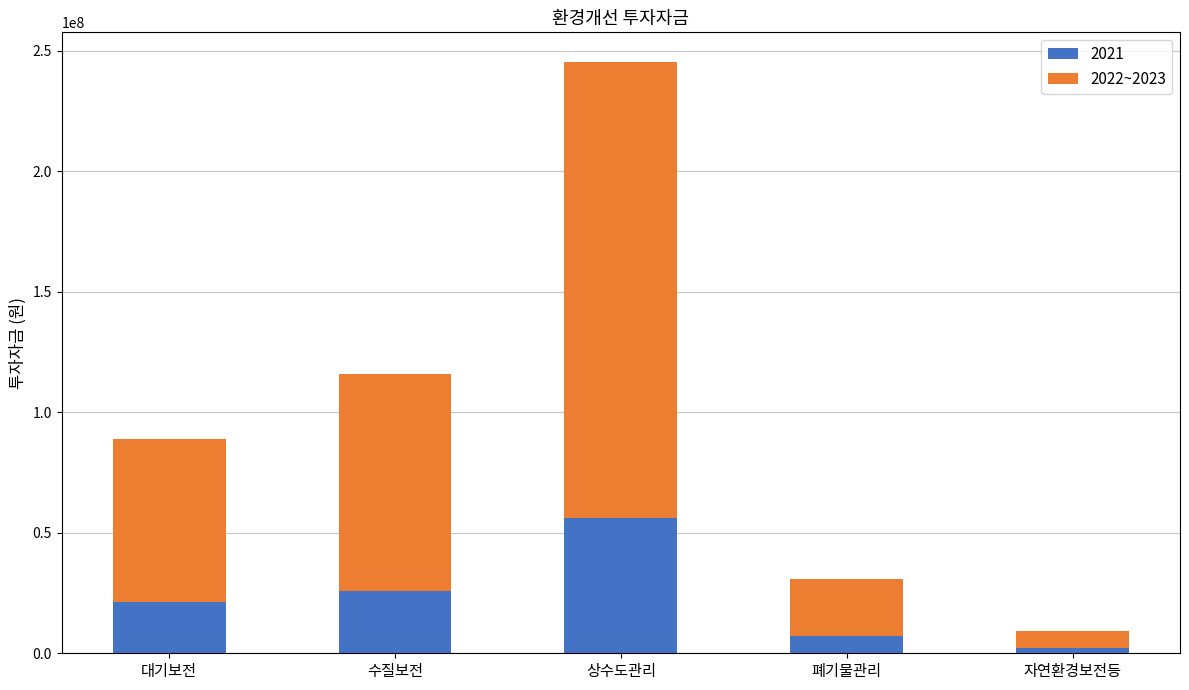

What is the total value across all series at 수질보전?

115742000